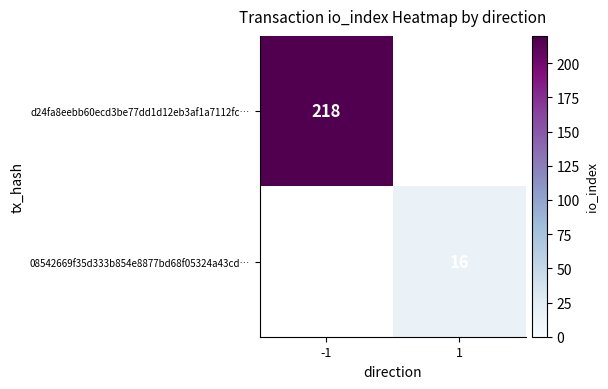

Is it true that d24fa8eebb60ecd3be77dd1d12eb3af1a7112fc… equals 358 at -1?

False